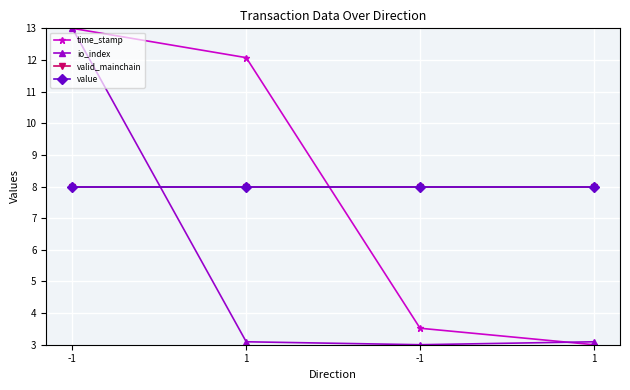

Which series has the largest range (max minus min)?

time_stamp